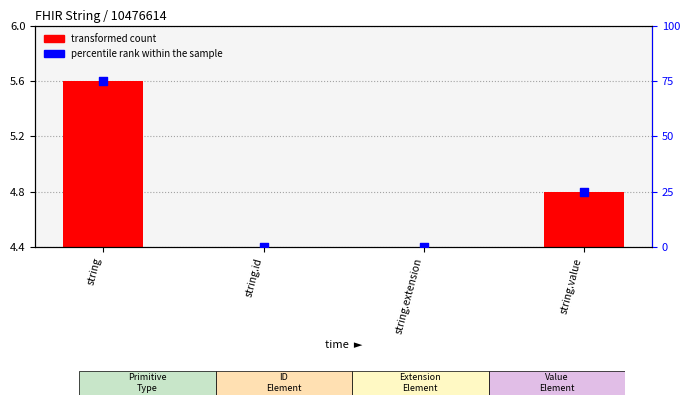

At which category is the sum across all series the highest?

string